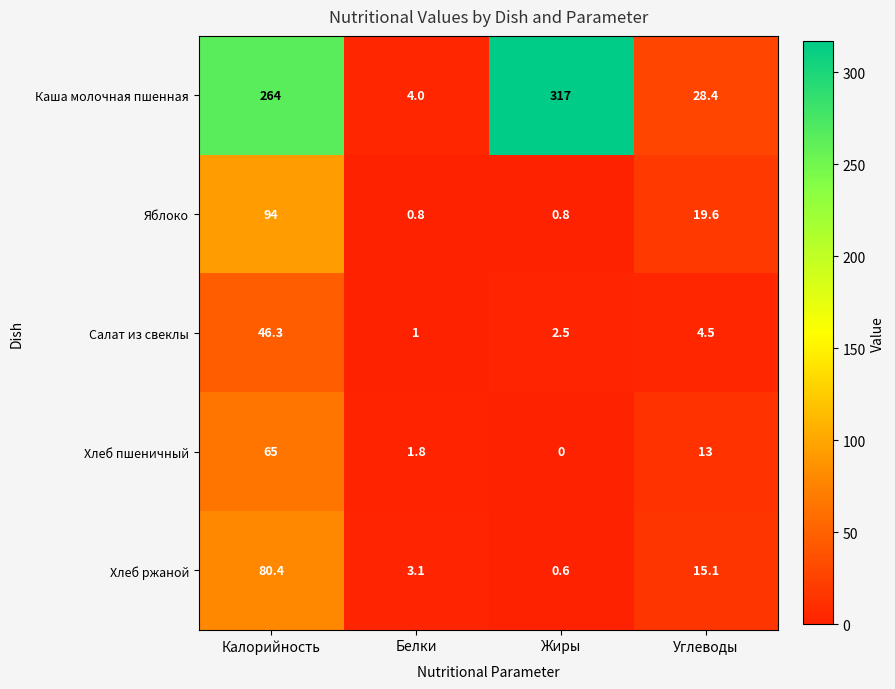

What is the total value across all series at Углеводы?

80.6